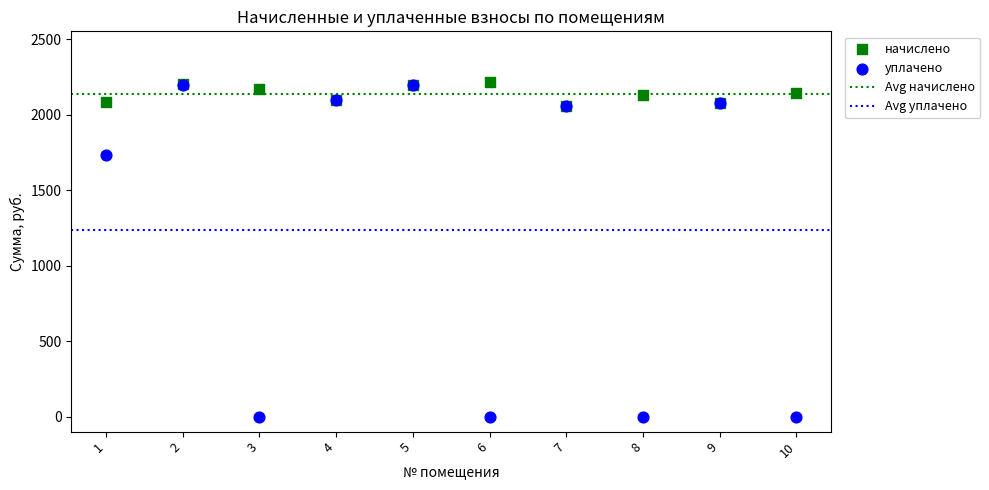

Across all series, what Y value is closest to 1109?

1735.8